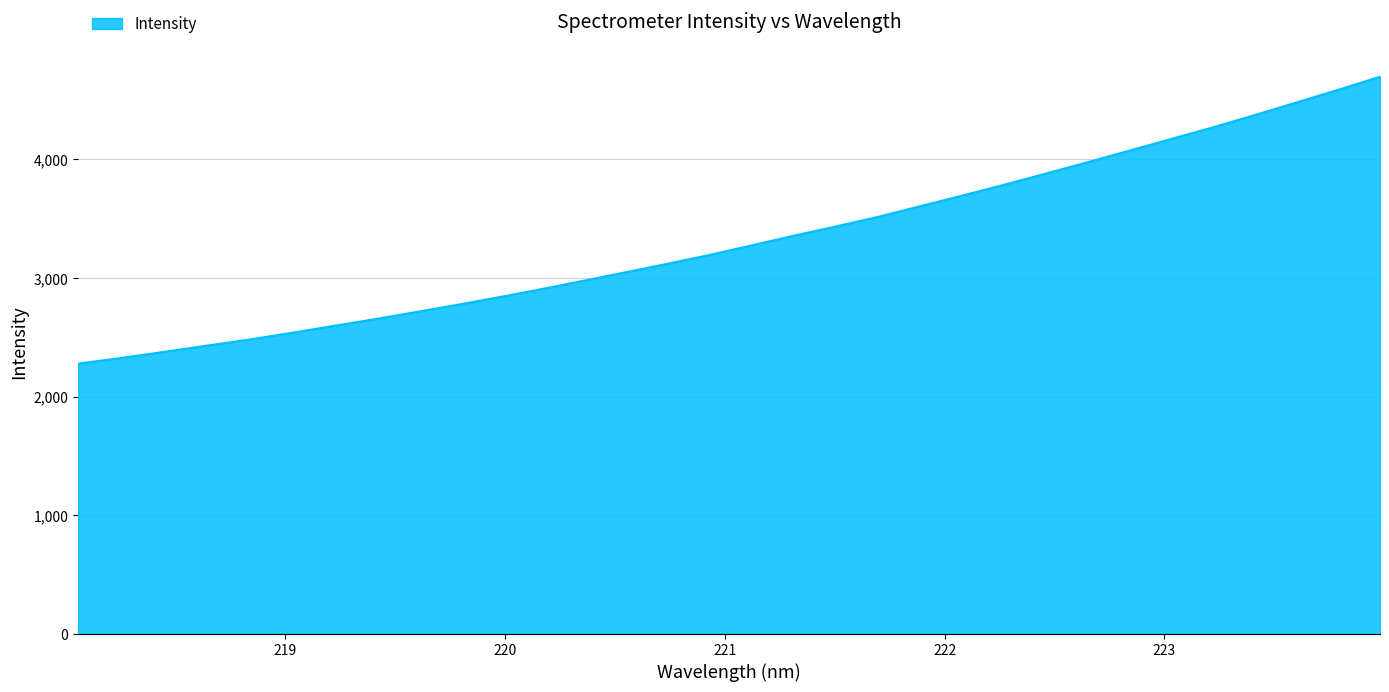

Does the chart have visible grid lines?

Yes